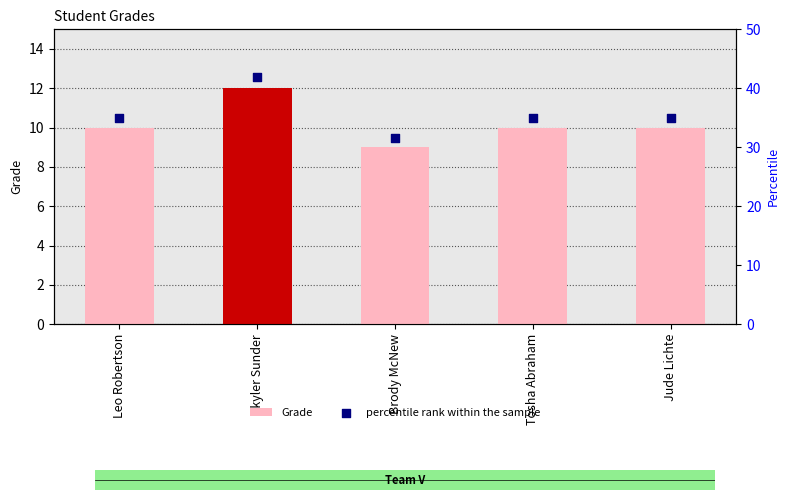

Which series has the largest Y range (max minus min)?

percentile rank within the sample